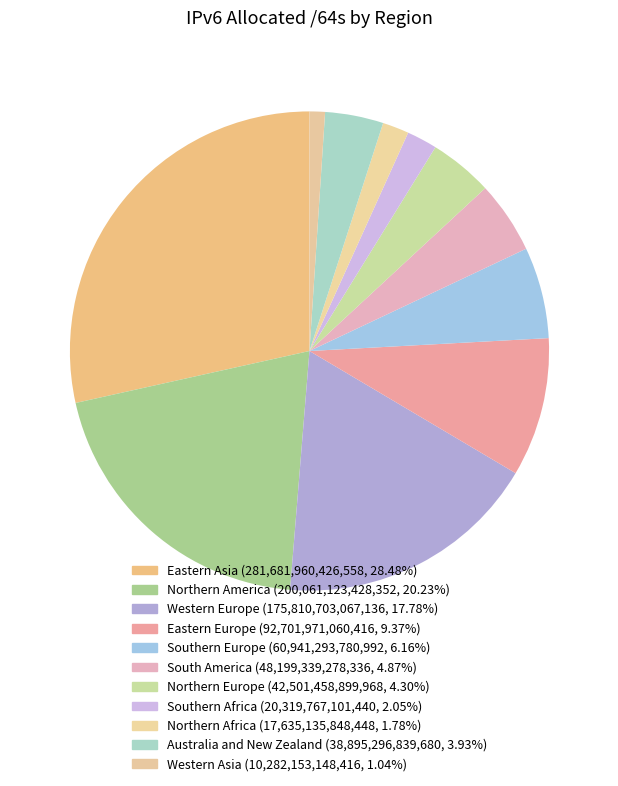

Rank the categories by value from lowest to highest.

Western Asia, Northern Africa, Southern Africa, Australia and New Zealand, Northern Europe, South America, Southern Europe, Eastern Europe, Western Europe, Northern America, Eastern Asia